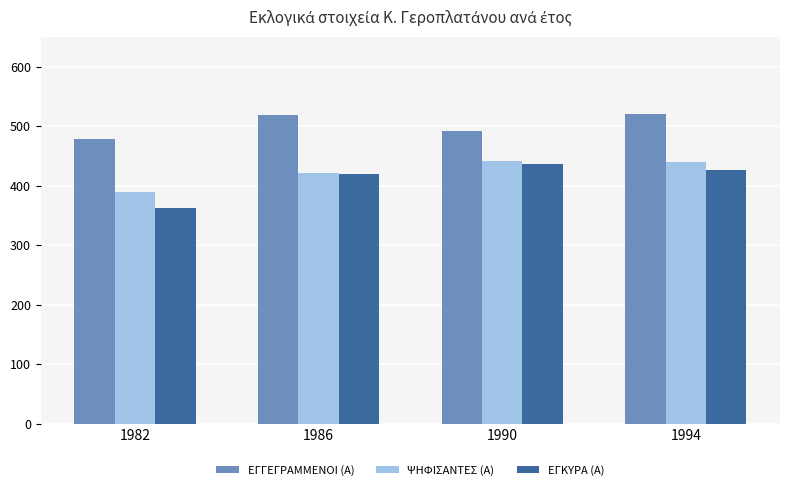

How many groups of bars are there?

4